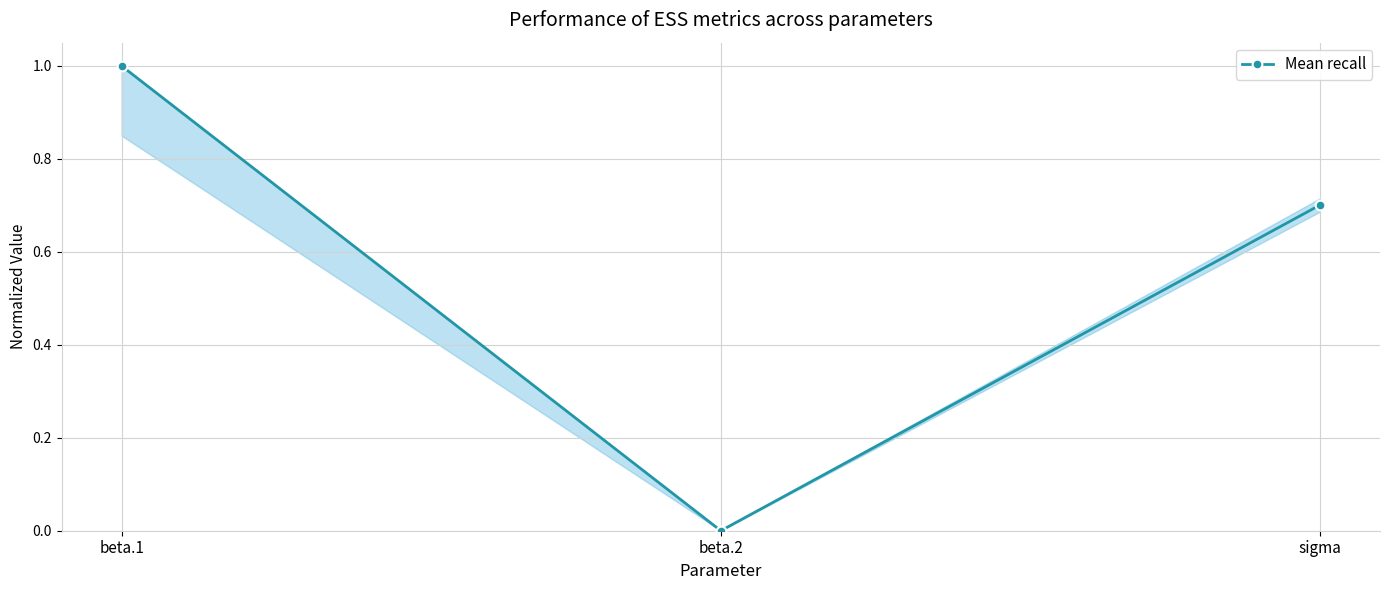

Reading left to right, transcribe all the data shown in this chart.

1.0	0.0	0.7